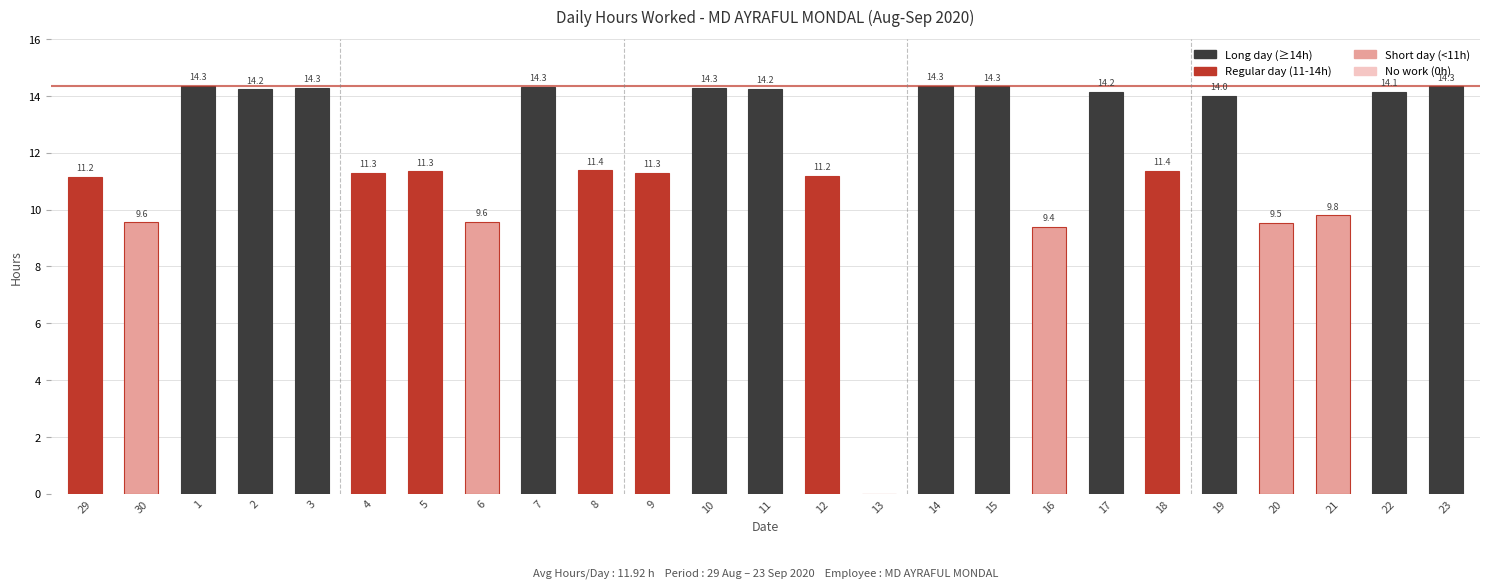

What is the sum of the values at 4 and 23?

25.6